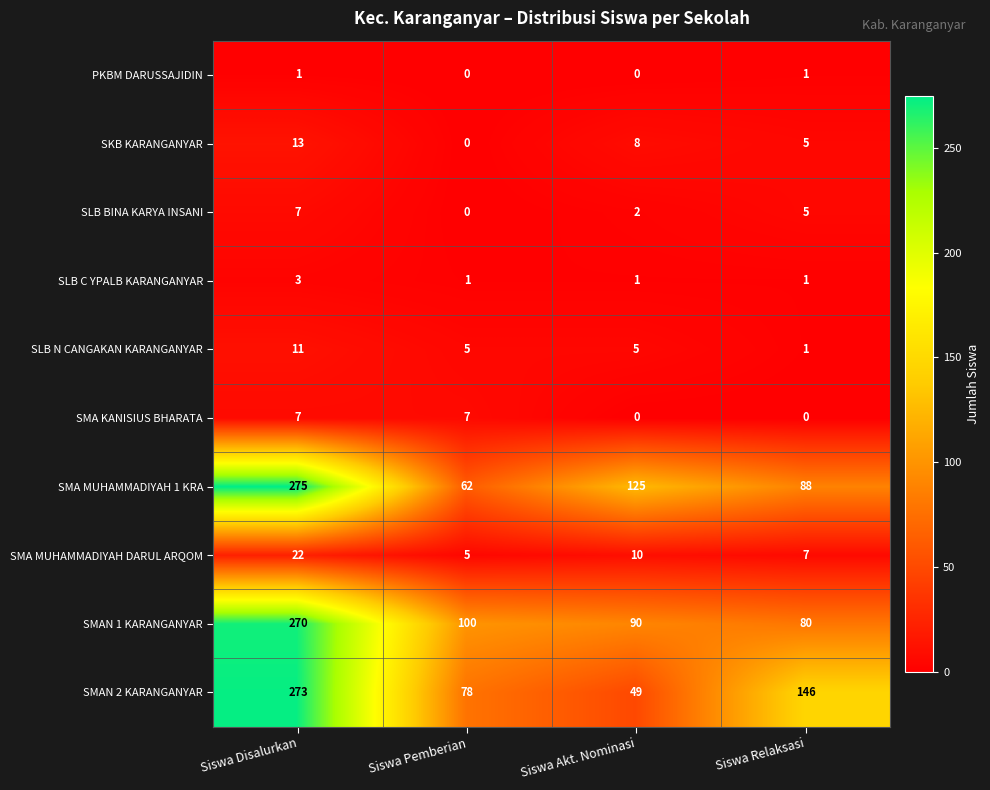

The value of PKBM DARUSSAJIDIN at Siswa Relaksasi is 1. True or false?

True